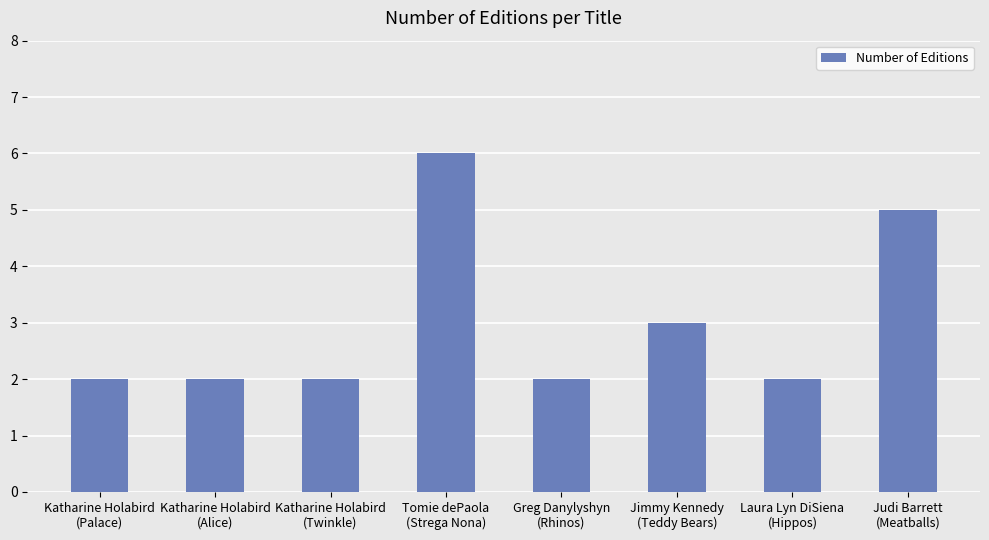

Does the chart contain stacked bars?

No